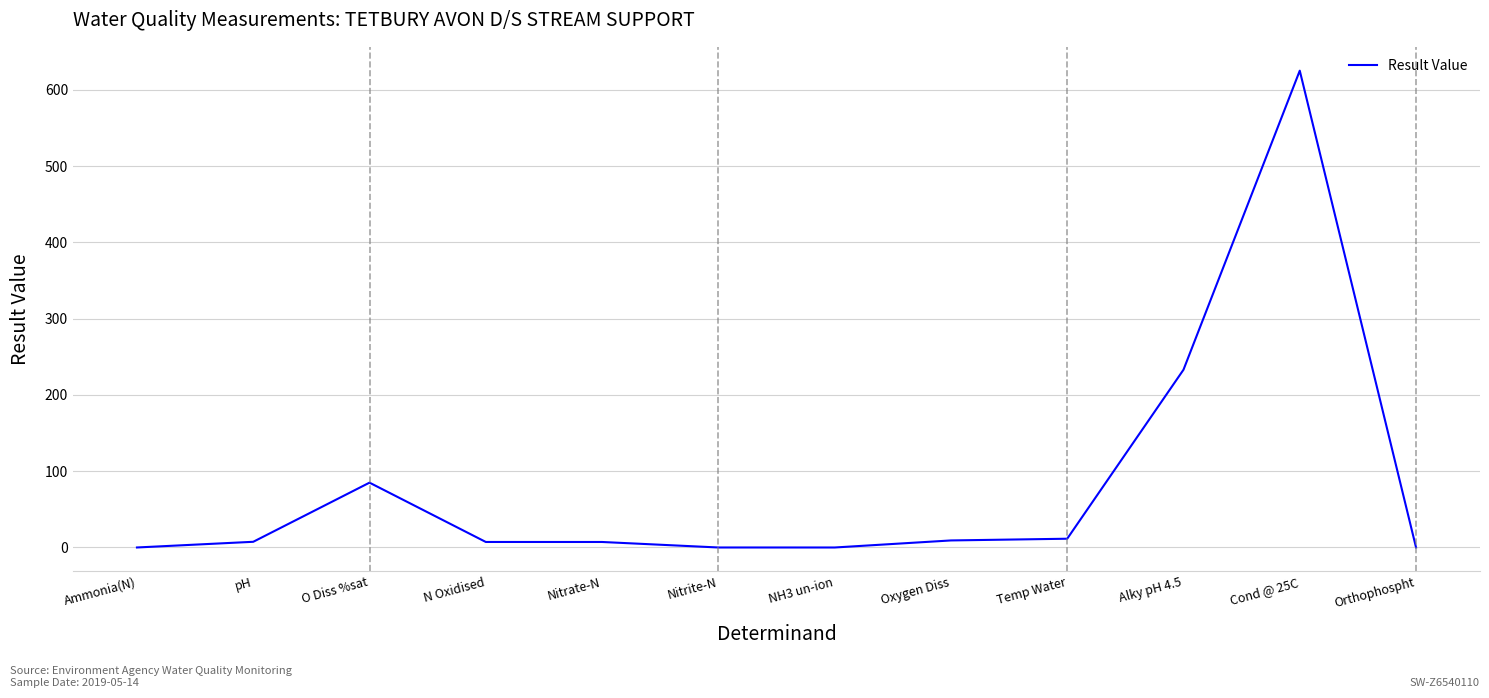

Count the number of values greater than 7.

8